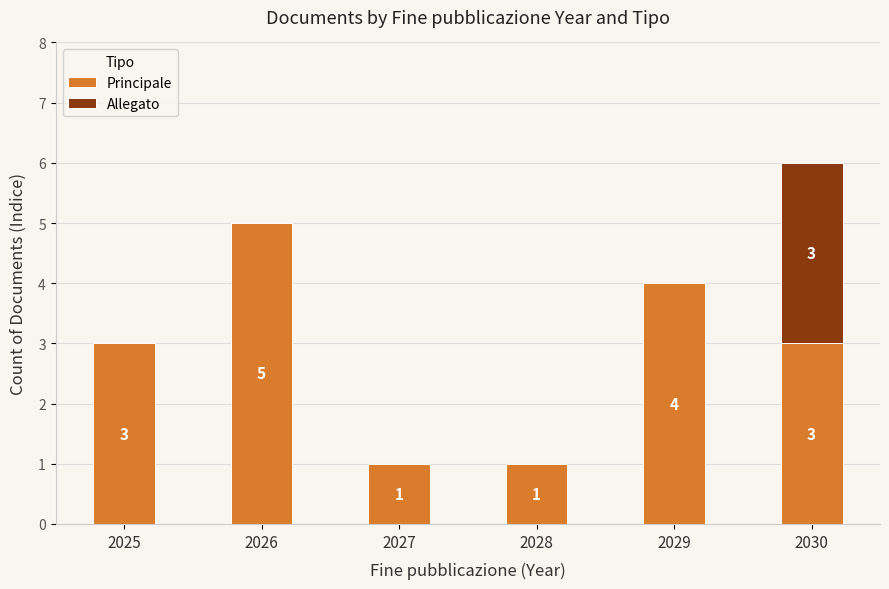

True or false: Principale has a value of 1 at 2028.

True